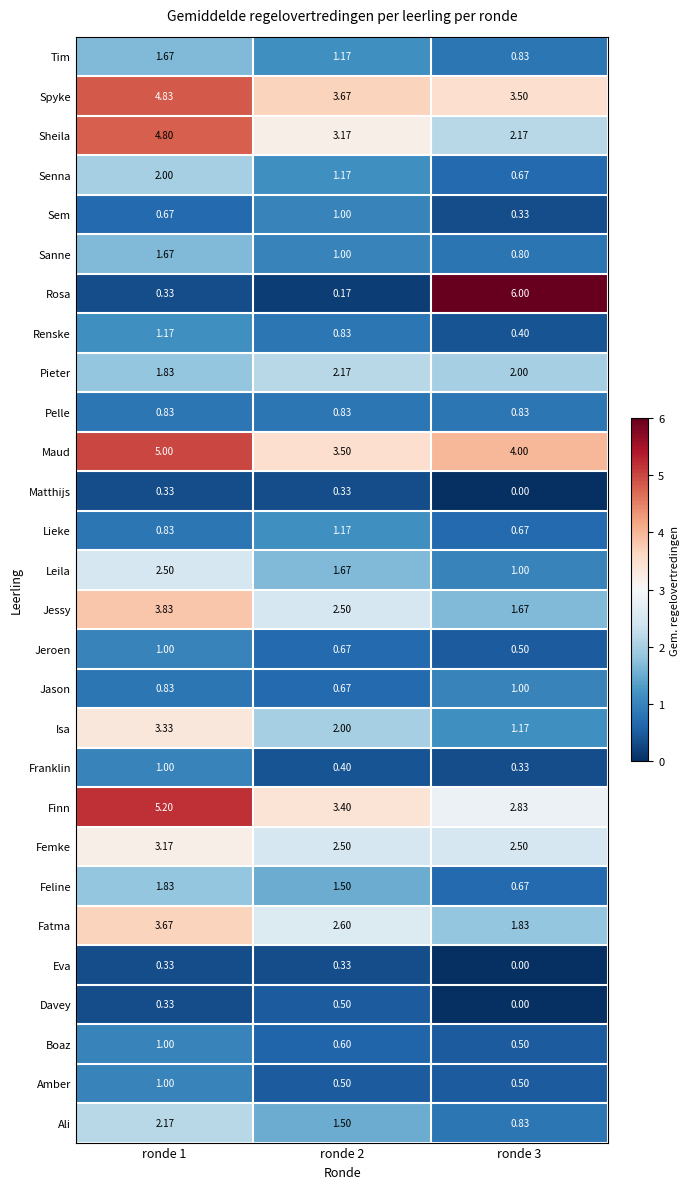

Between ronde 2 and ronde 3, which series saw the biggest shift?

Rosa